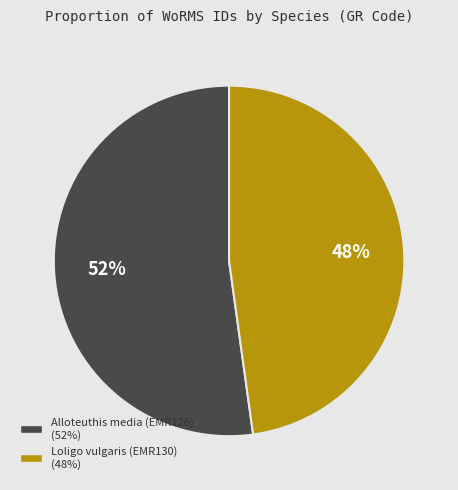

What percentage is the Loligo vulgaris (EMR130) slice, to the nearest percent?

48%